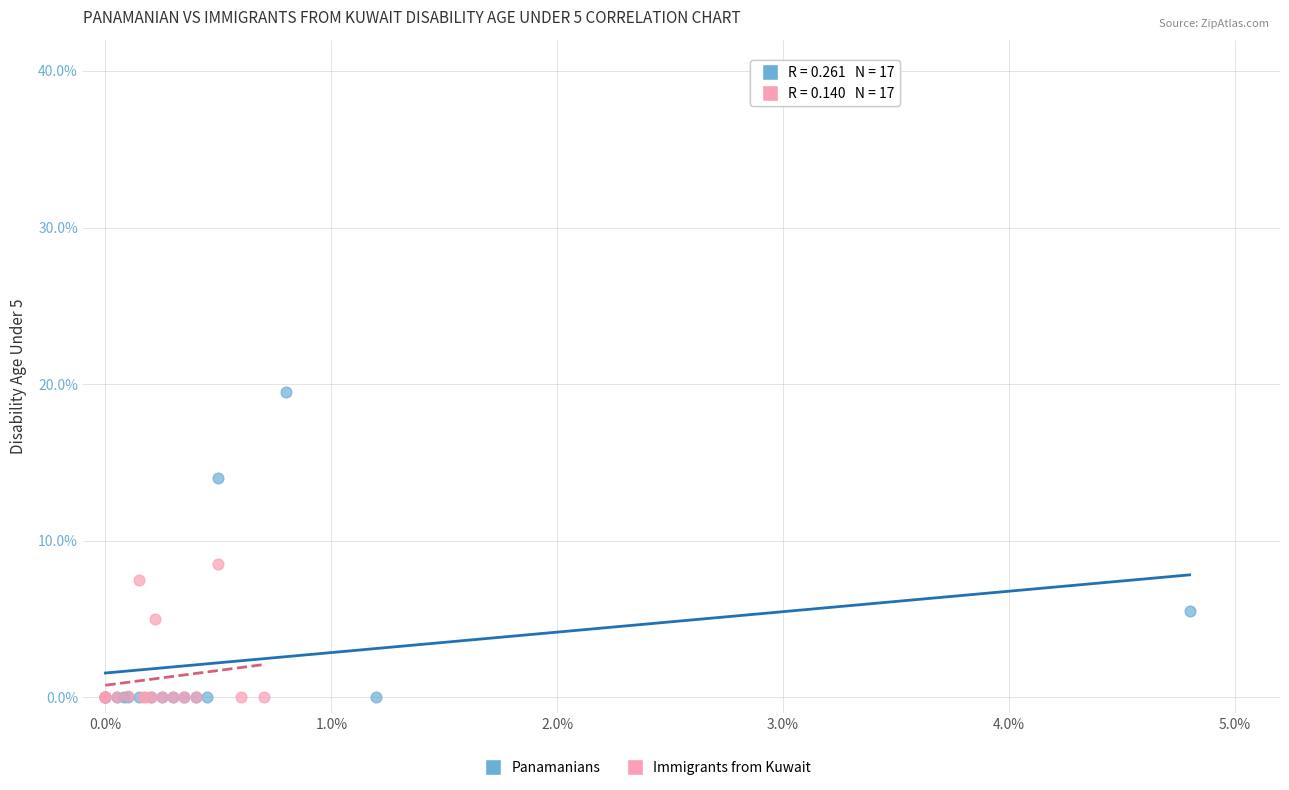

Which series contains the highest Y value?

Panamanians